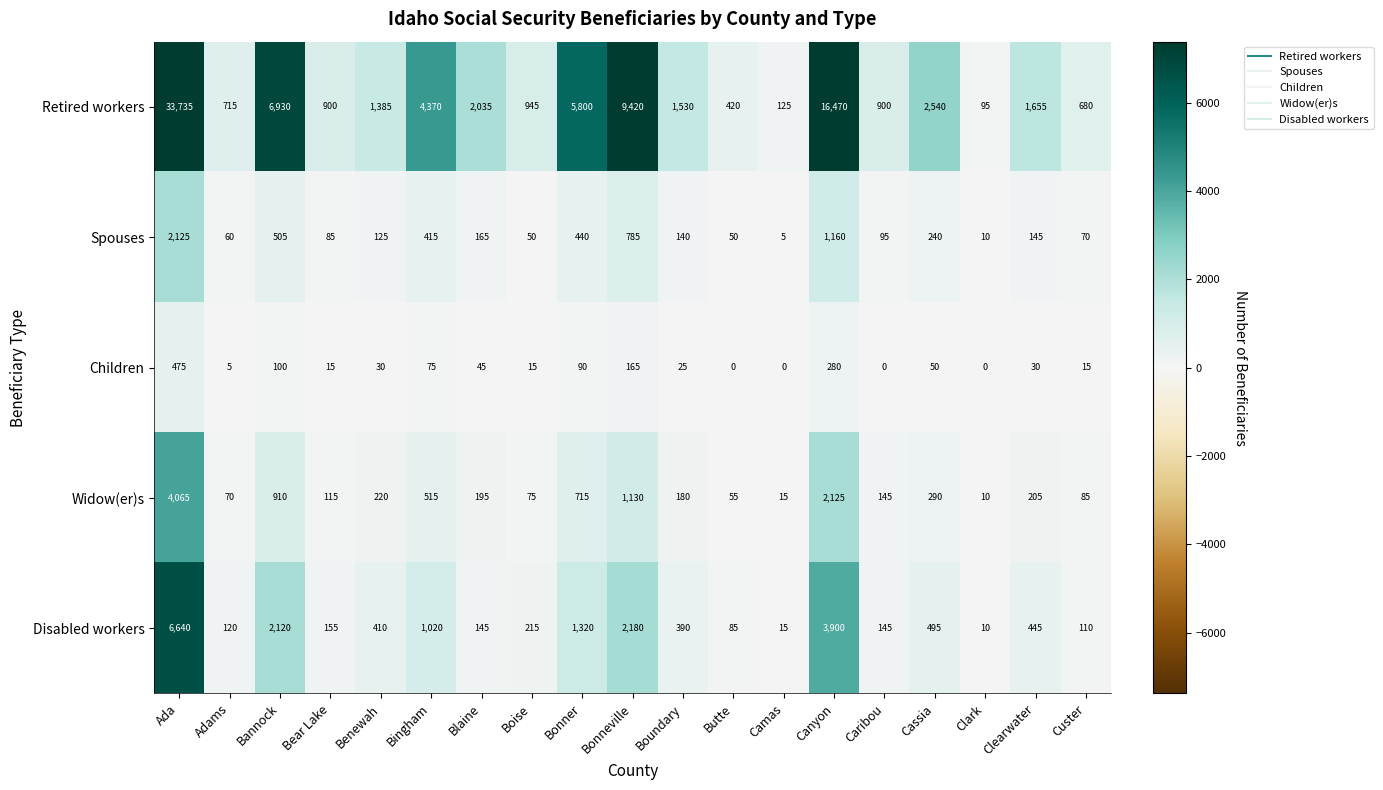

What is the difference between the highest and lowest values at Butte?

420